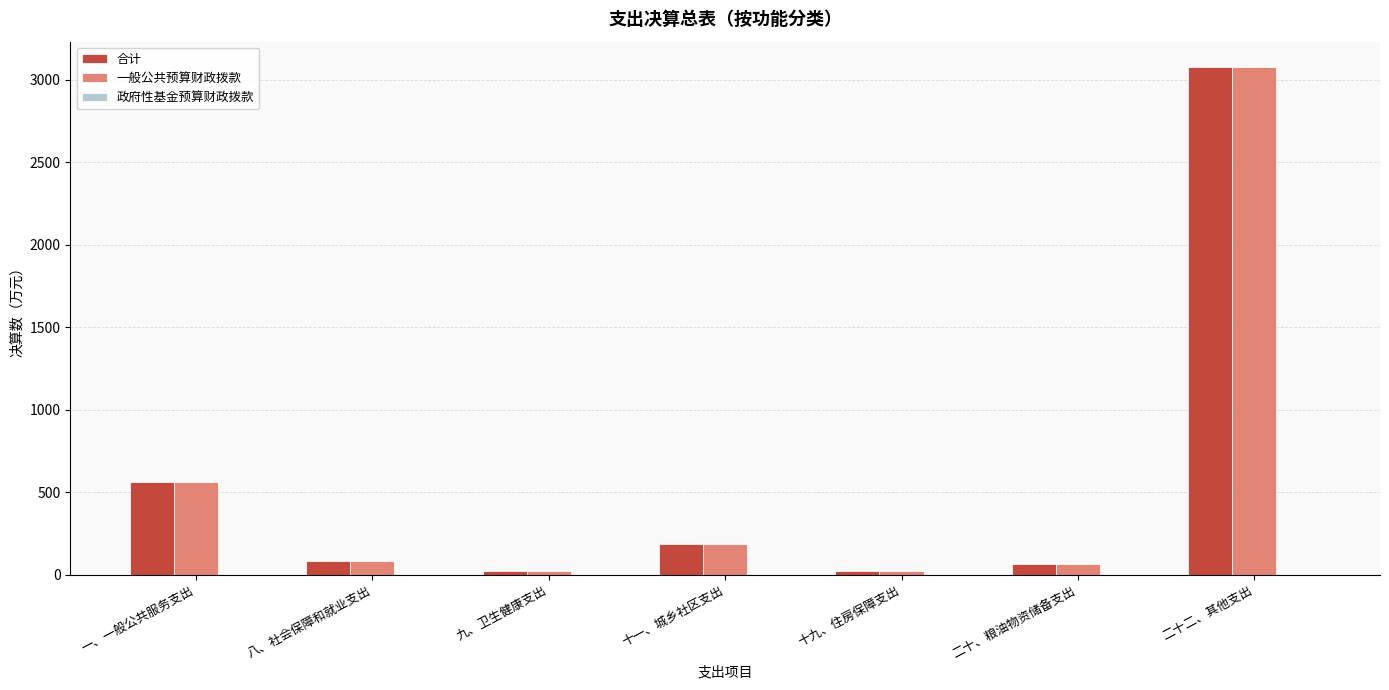

At which label is 一般公共预算财政拨款 closest to 1549?

一、一般公共服务支出